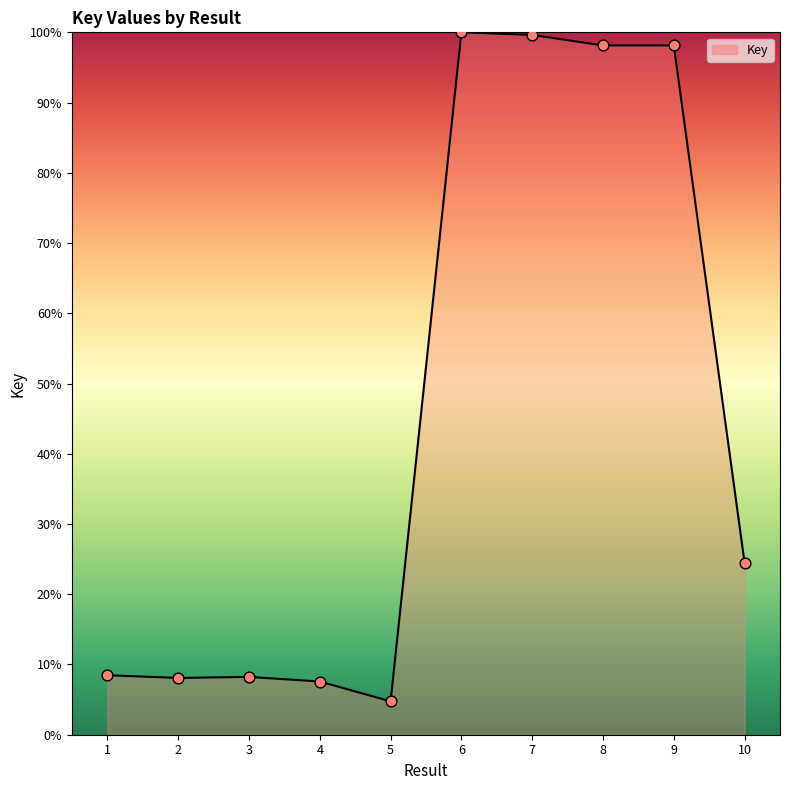

Between 10 and 6, which is larger?

6